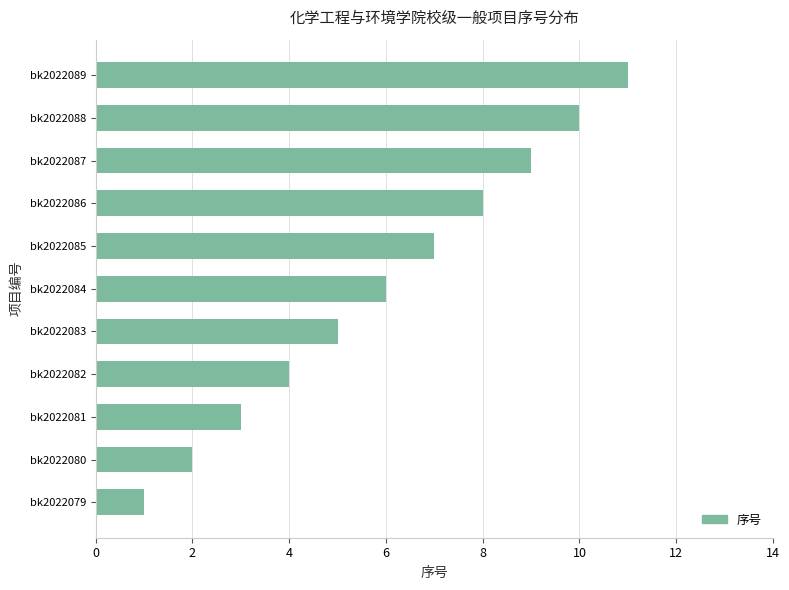

Where is the data nearest to the value 6?

bk2022084